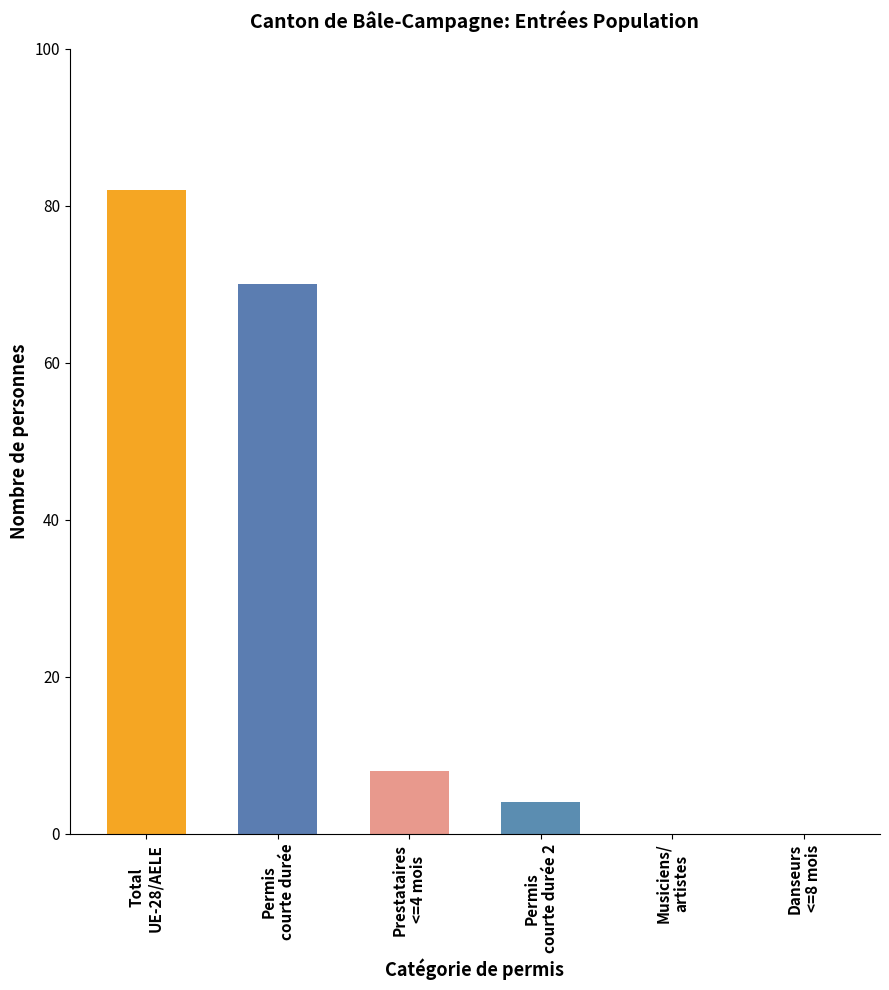

At which label does Total population résidante non permanente reach its peak?

UE-28/AELE